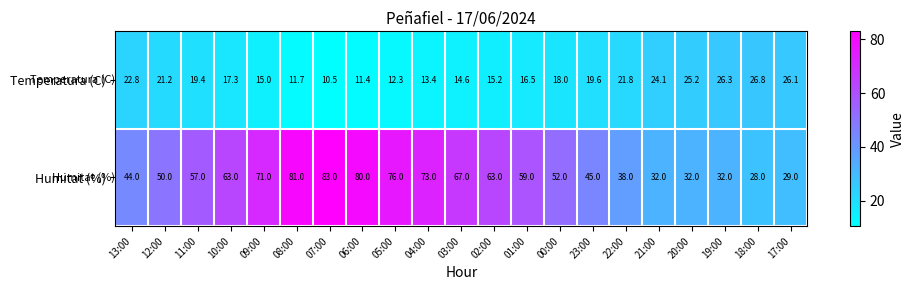

The value of Humitat (%) at 17:00 is 29.0. True or false?

True